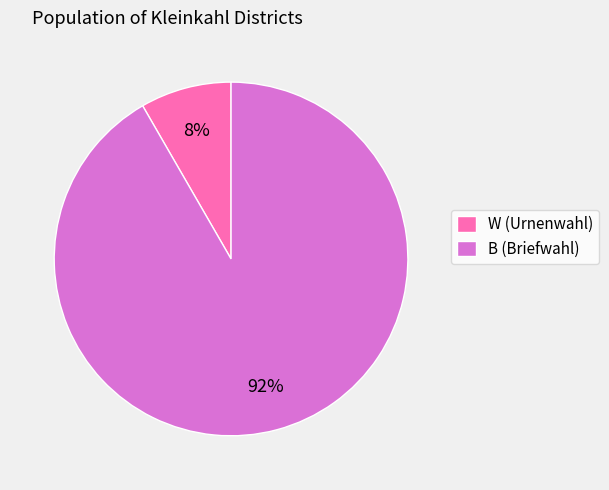

Rank the categories by value from highest to lowest.

B (Briefwahl), W (Urnenwahl)